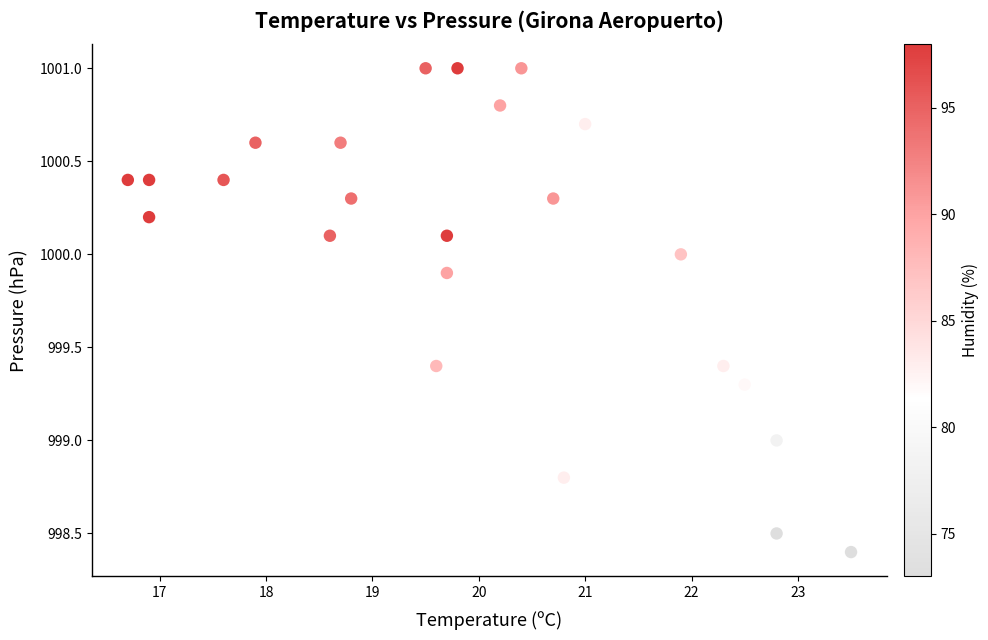

What is the range of X values (max minus min)?

6.8